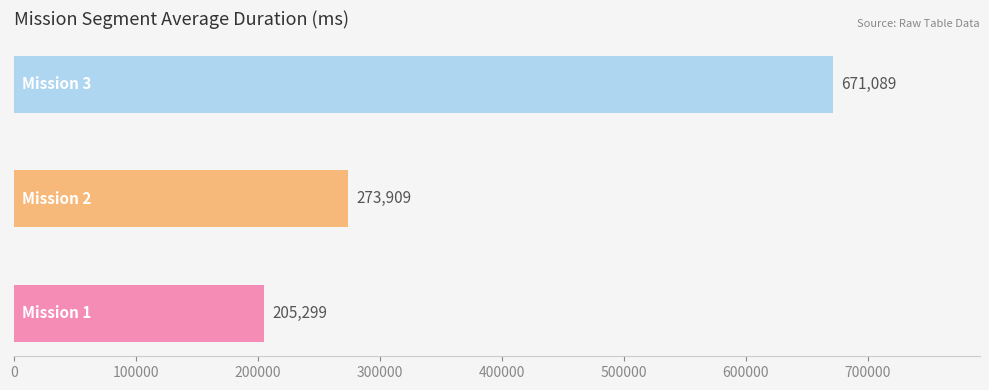

What is the difference between the maximum and minimum values?

465790.0